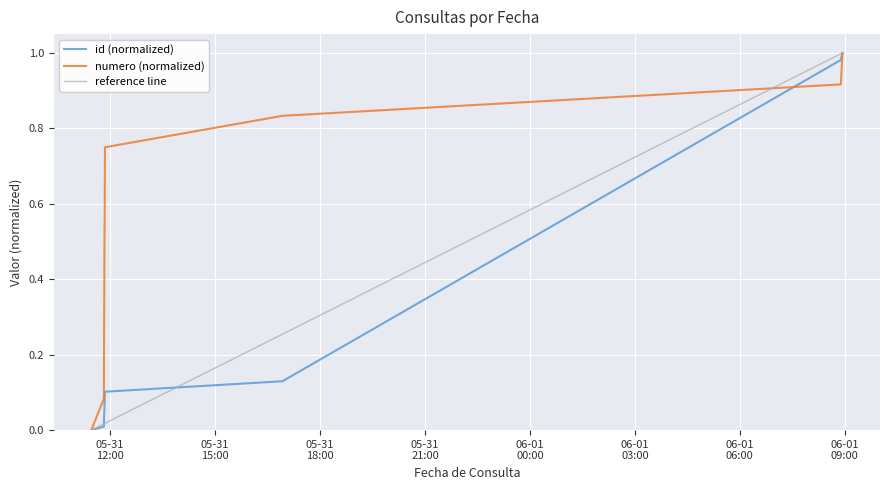

Is the value of id at 2022-05-31 11:50:46 greater than the value of numero at 2022-05-31 16:55:35?

No